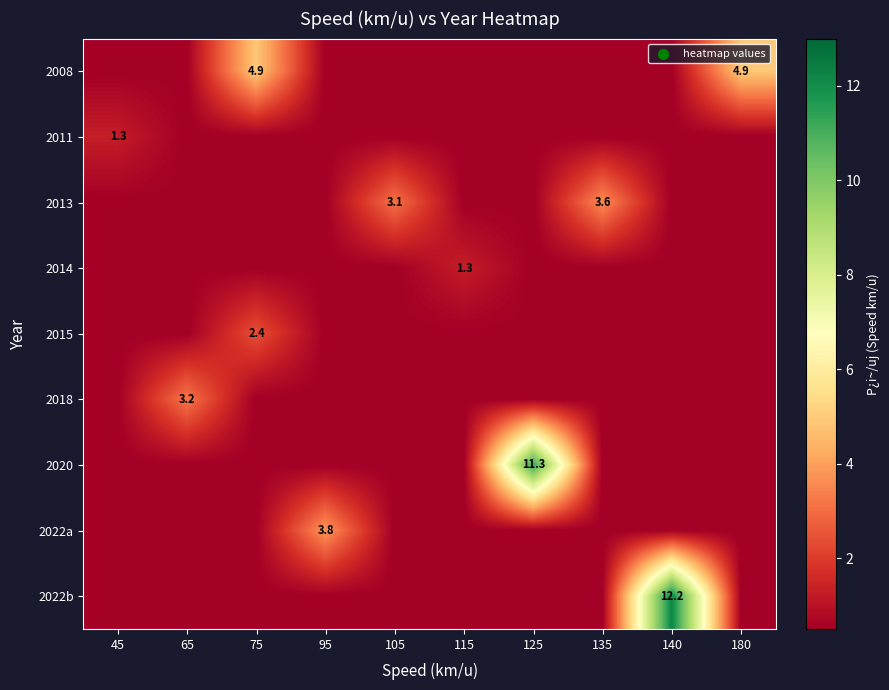

What is the greatest value displayed?

12.2